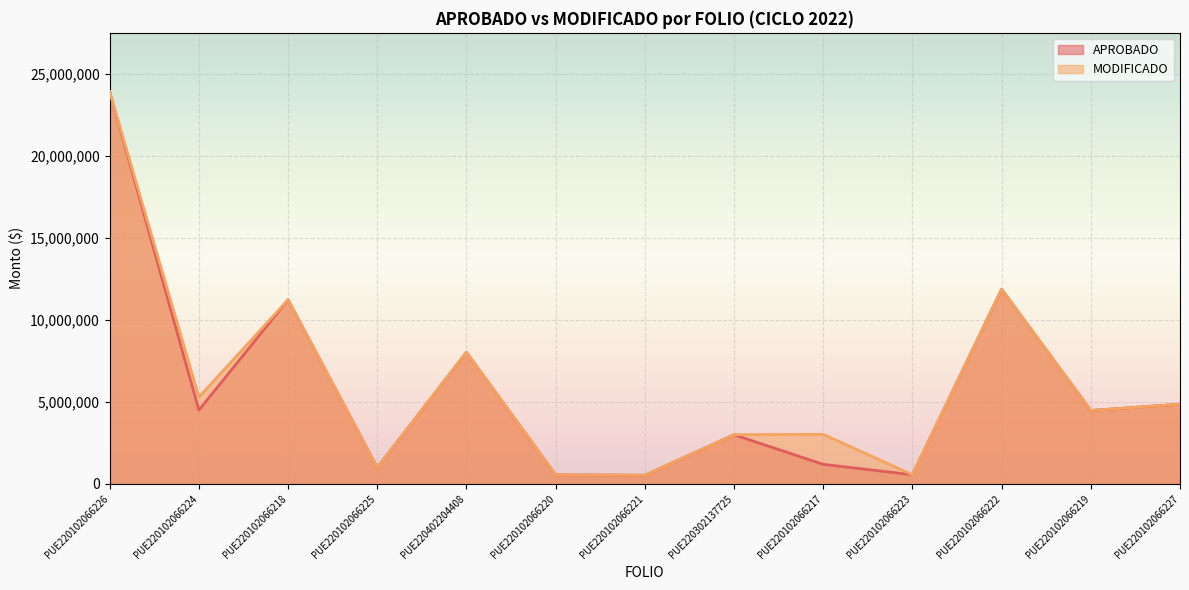

What are all the series names shown in the legend?

APROBADO, MODIFICADO